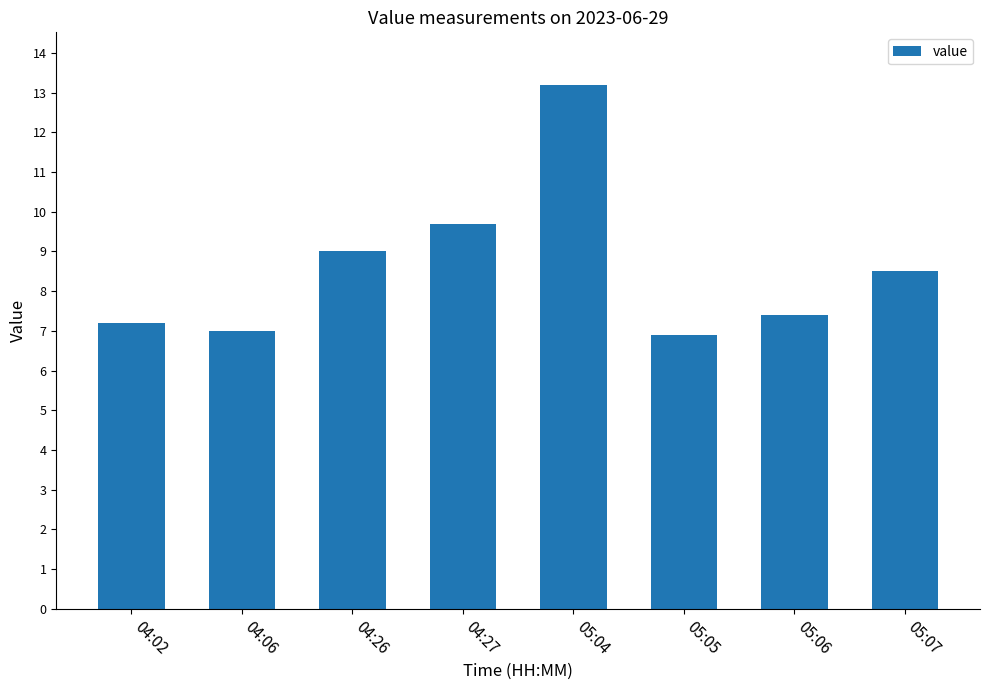

The chart shows a value of 7.2 at 04:02. True or false?

True